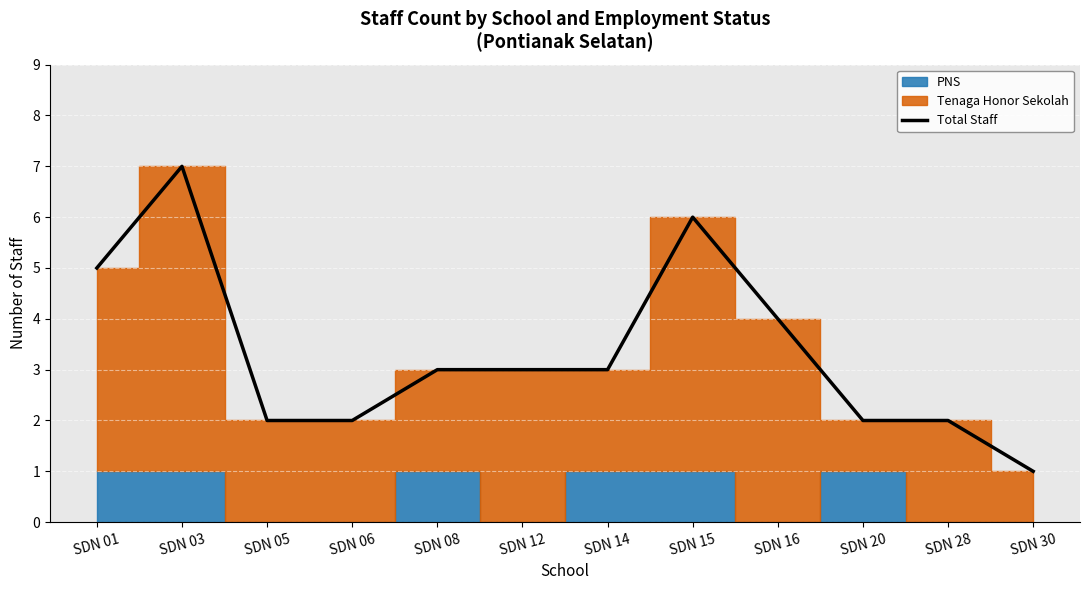

Is this an area chart (filled region under the line)?

No